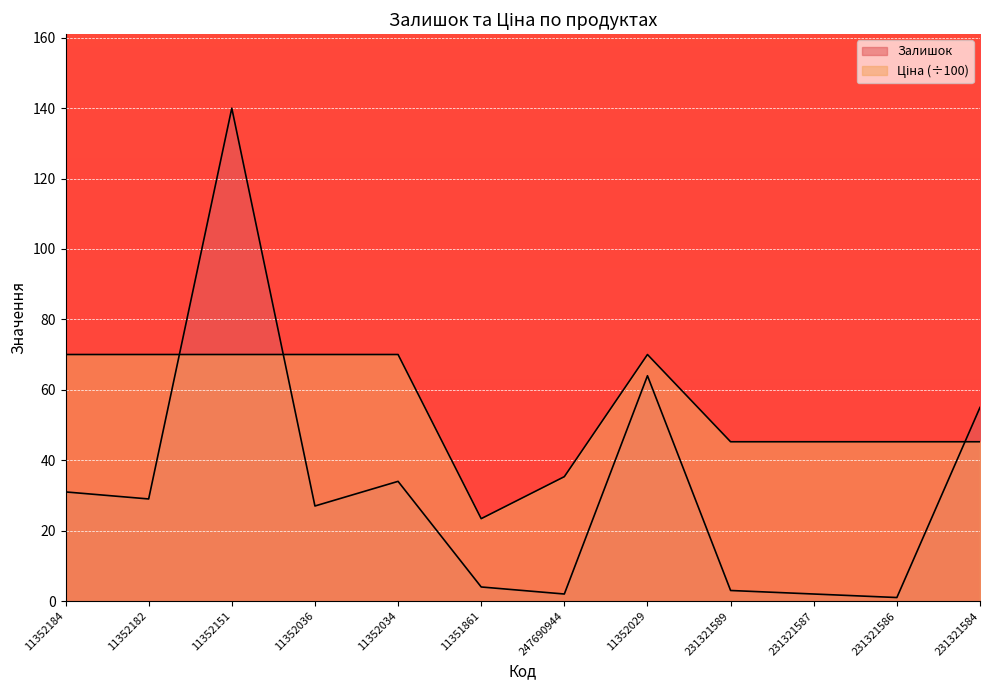

Between 11352182 and 11352029, which series saw the biggest shift?

Залишок